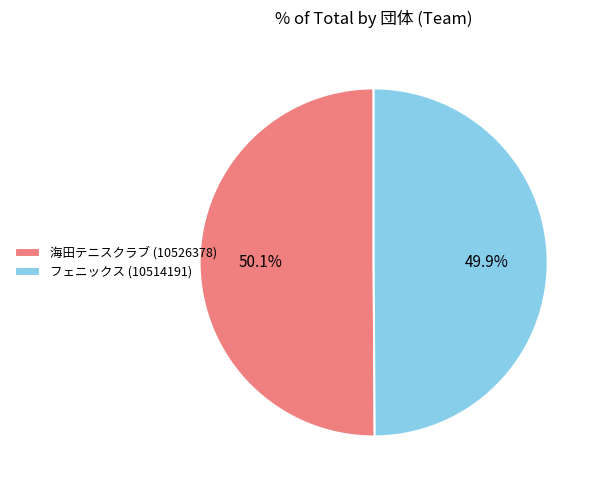

The フェニックス (10514191) slice represents 36% of the pie. True or false?

False